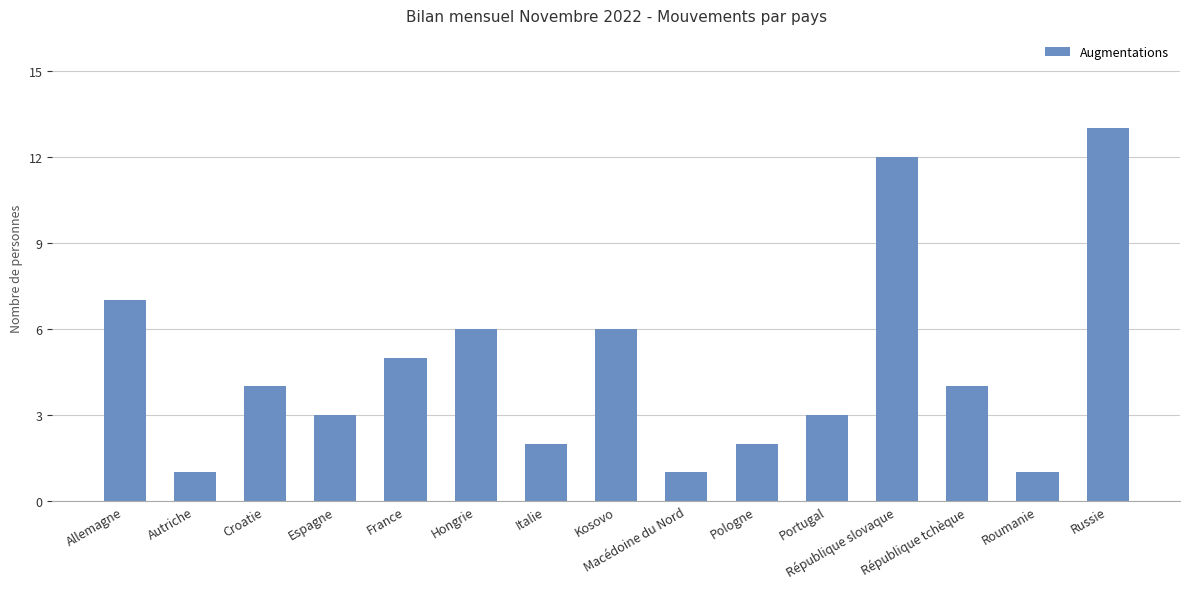

What is the sum of all values?

70